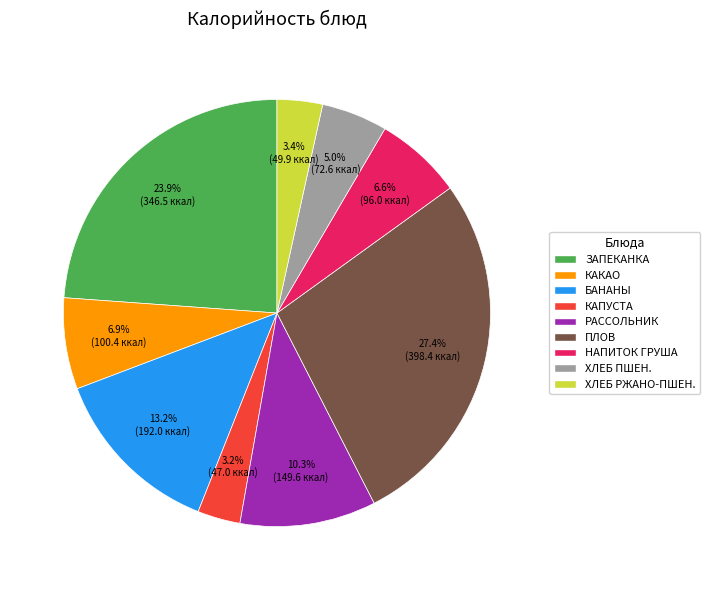

What percentage is NOT represented by КАКАО?

93.1%